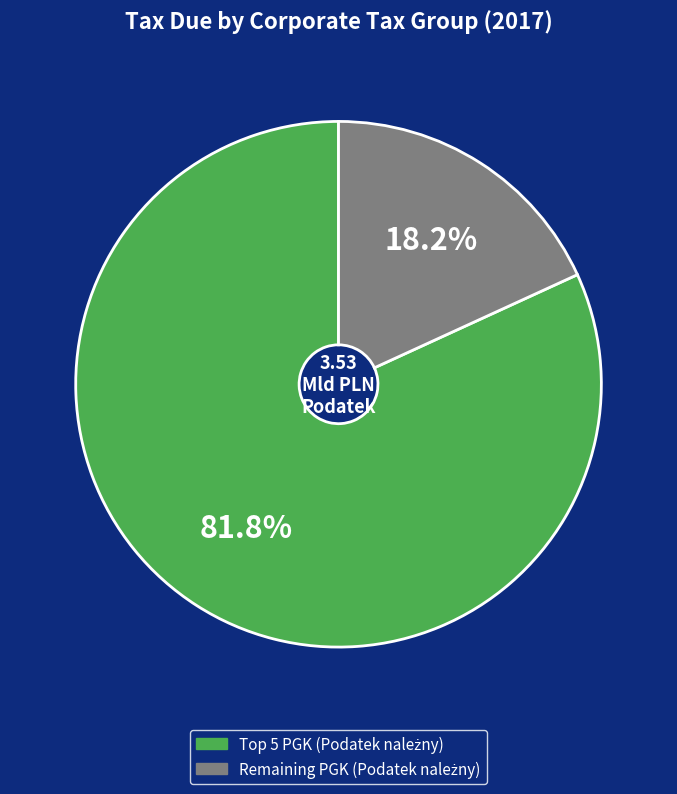

Does any single category account for the majority?

Yes